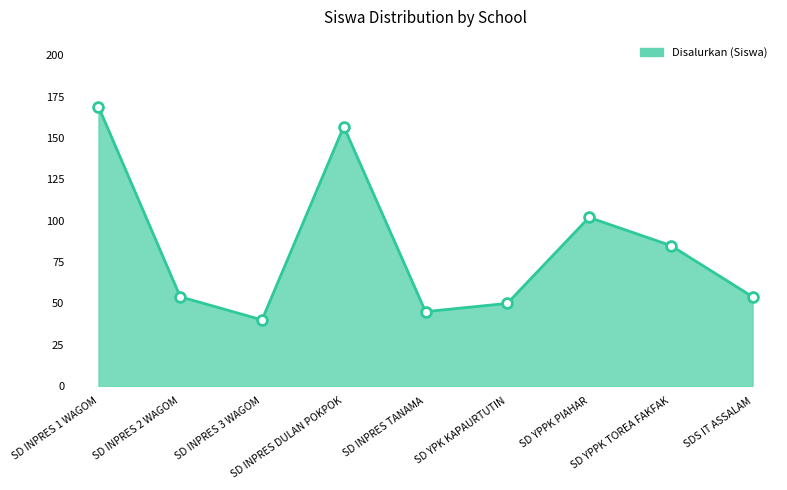

What position from the left is SDS IT ASSALAM?

9